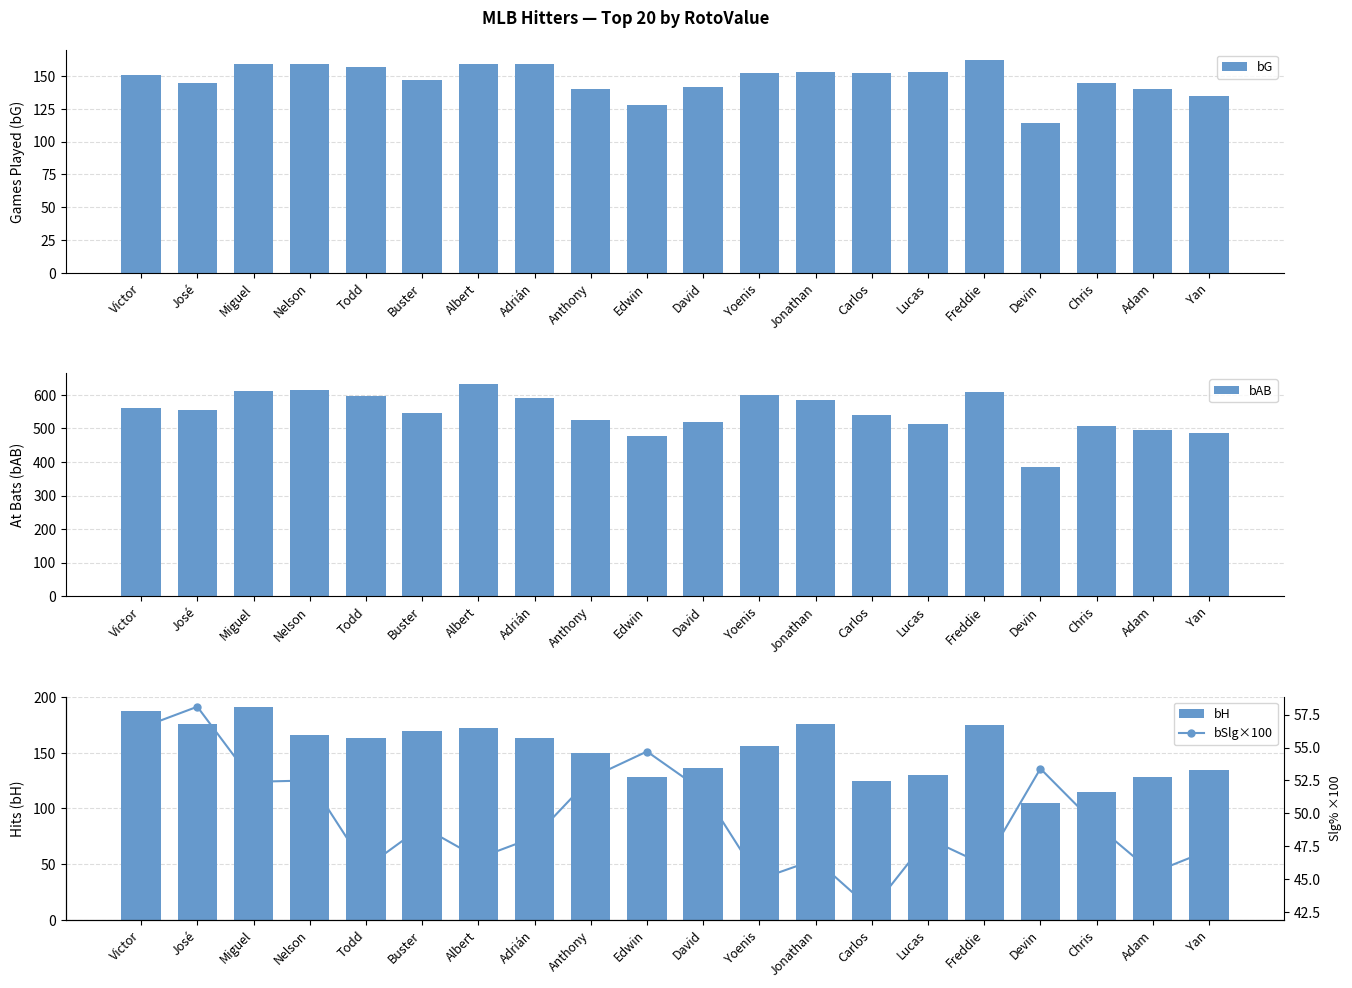

Which series changed the most between Buster and Albert?

bAB